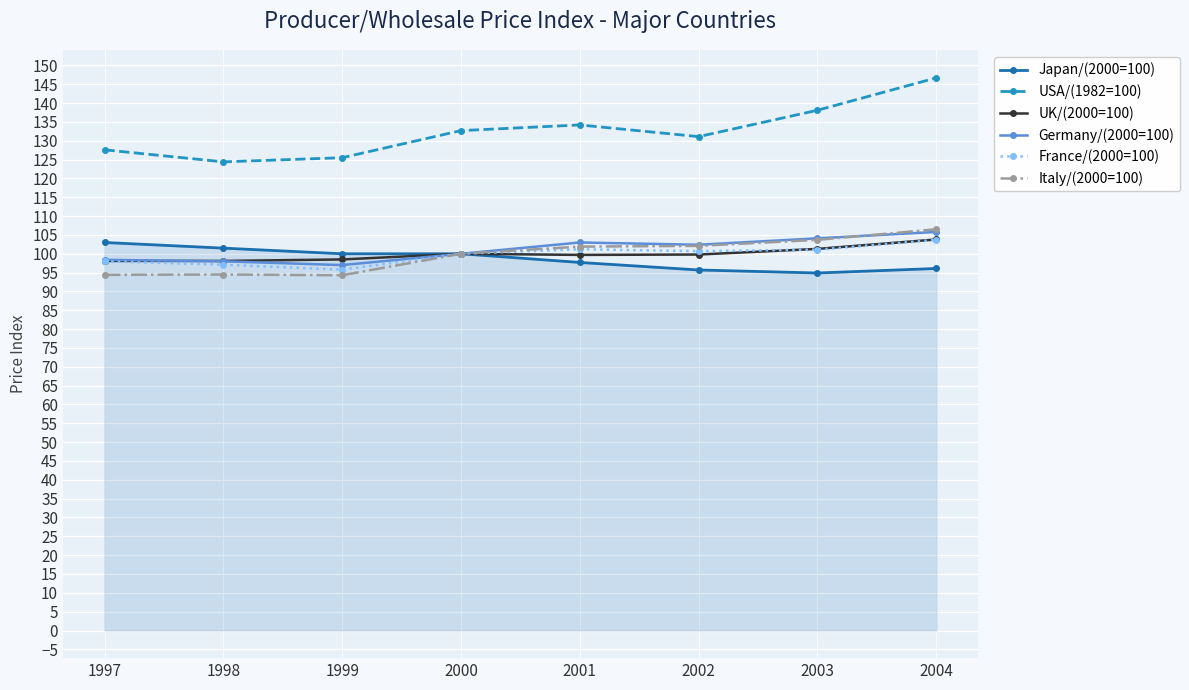

What is the total value across all series at 2002?

631.8